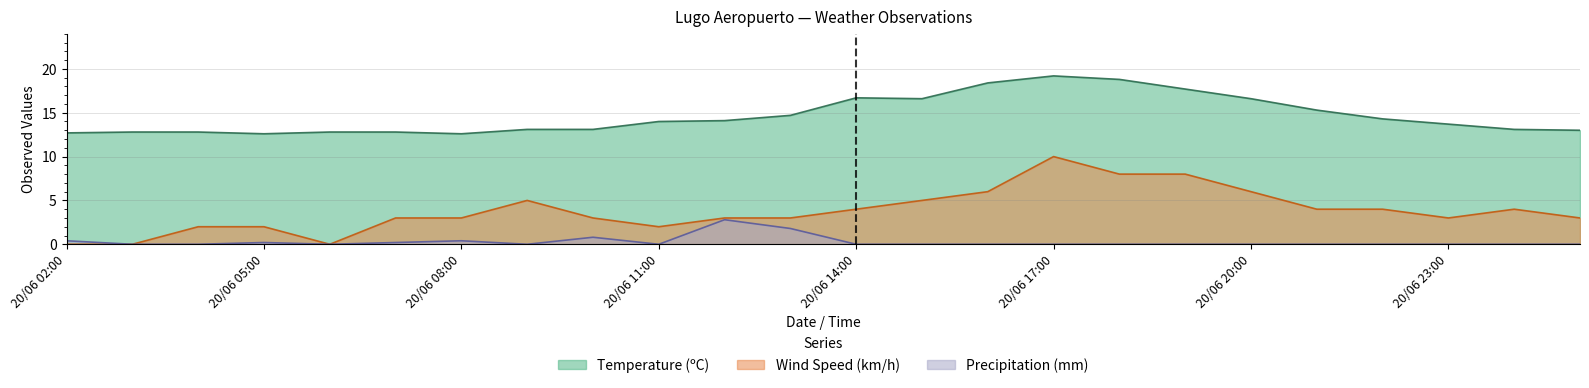

What is the greatest value displayed?

19.2